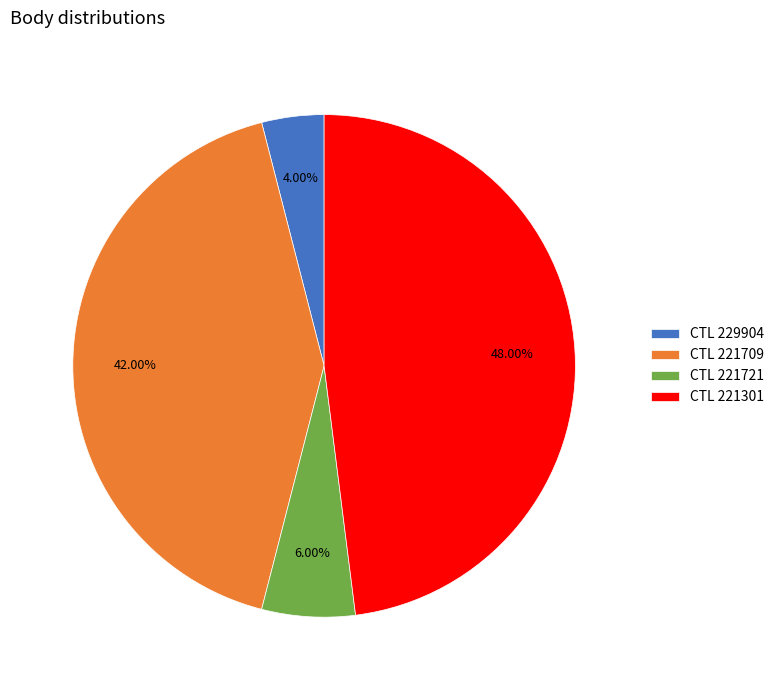

Is the sum of CTL 221721 and CTL 221709 greater than half?

No